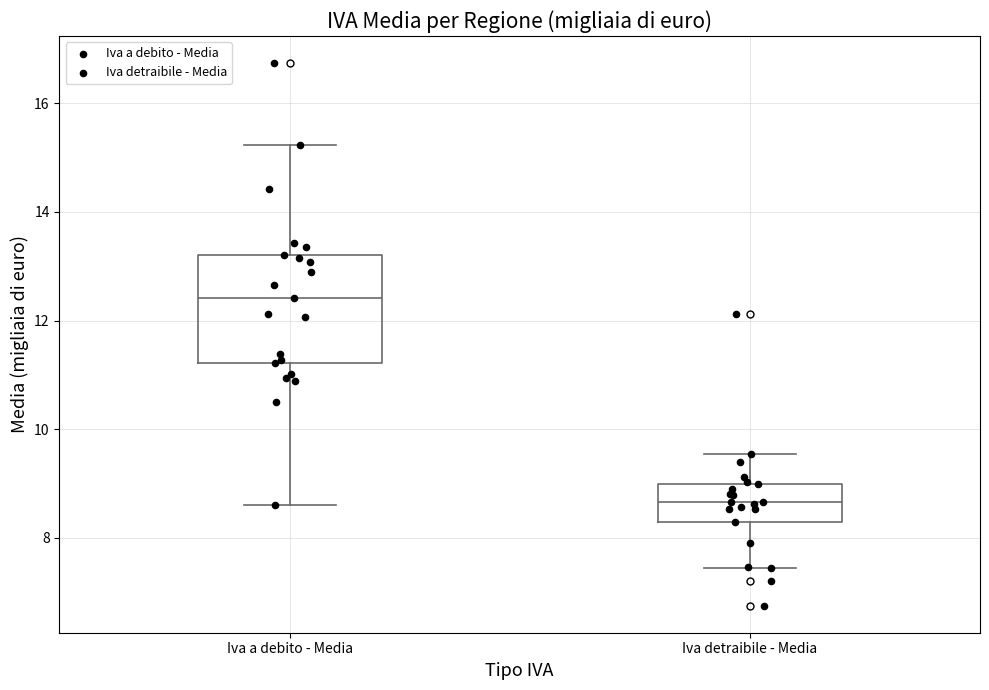

Which box has the highest median line?

Iva a debito - Media